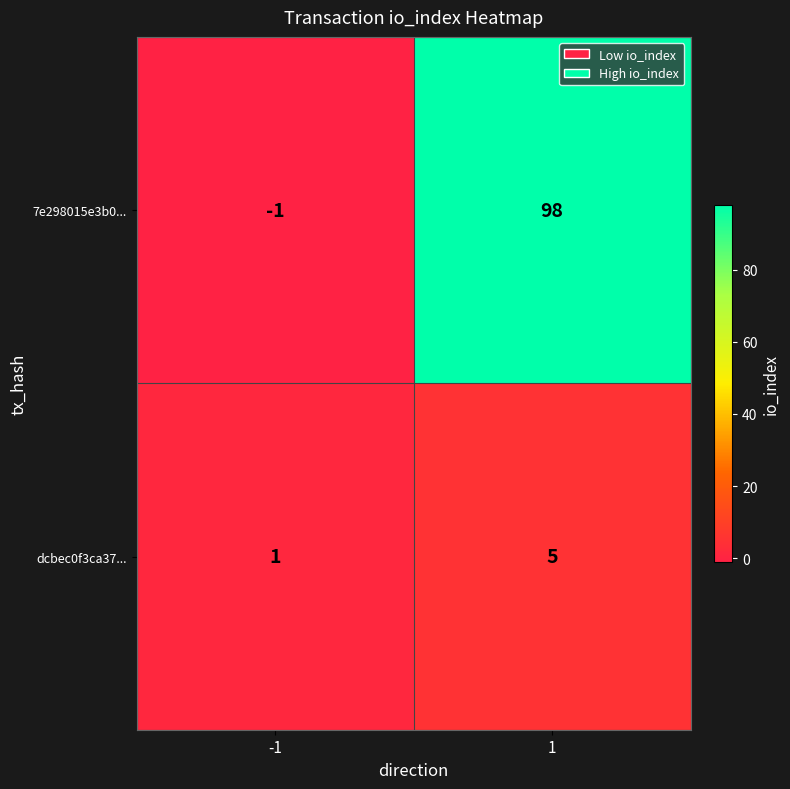

Is it true that dcbec0f3ca37... equals 1 at -1?

True